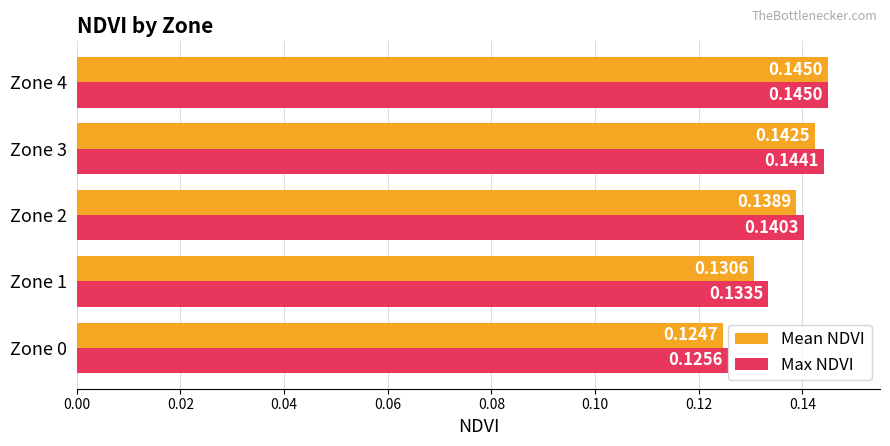

What is the sum of the Mean NDVI values at Zone 1 and Zone 4?

0.3